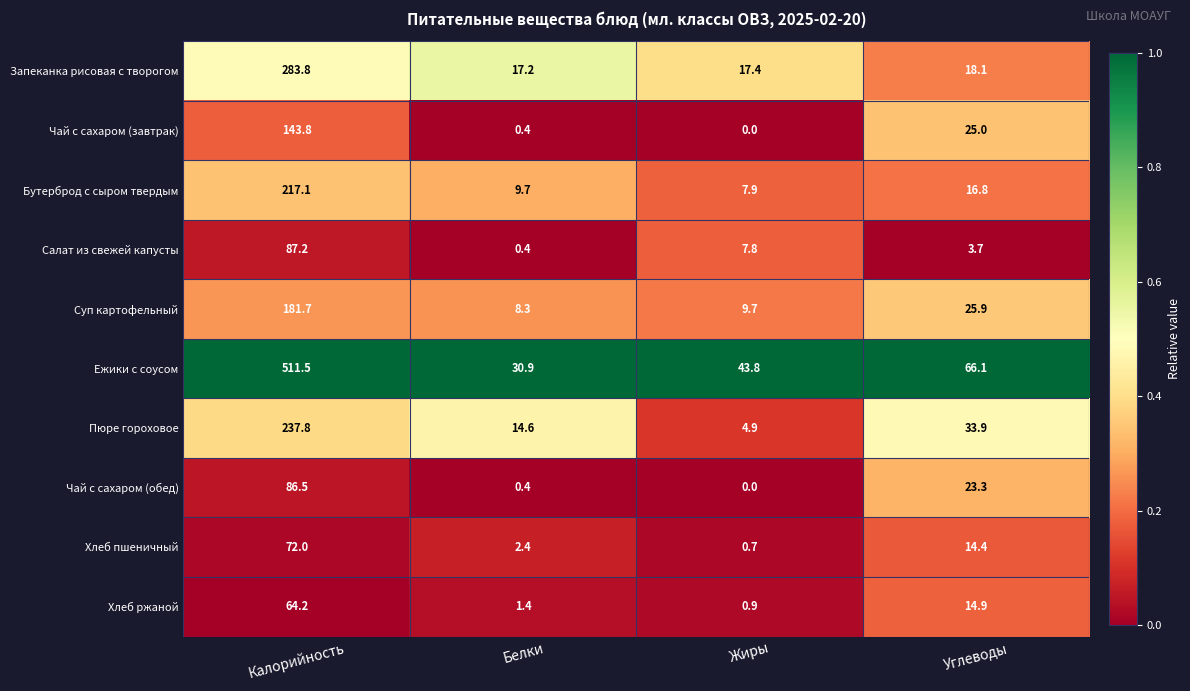

List the labels in order of Хлеб пшеничный value, largest first.

Калорийность, Углеводы, Белки, Жиры